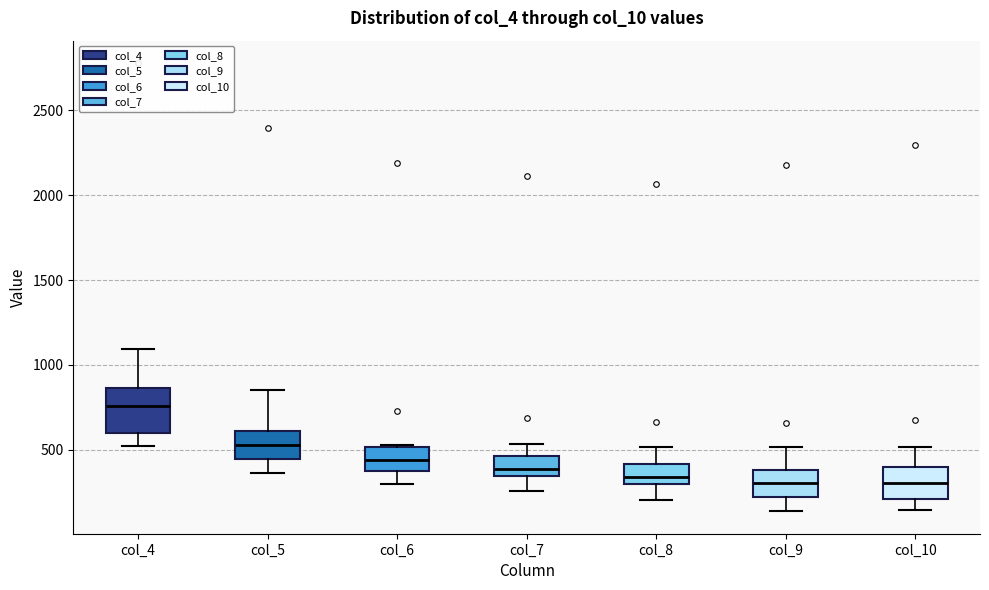

Comparing the boxes themselves (not the whiskers), which one is the tallest?

col_4